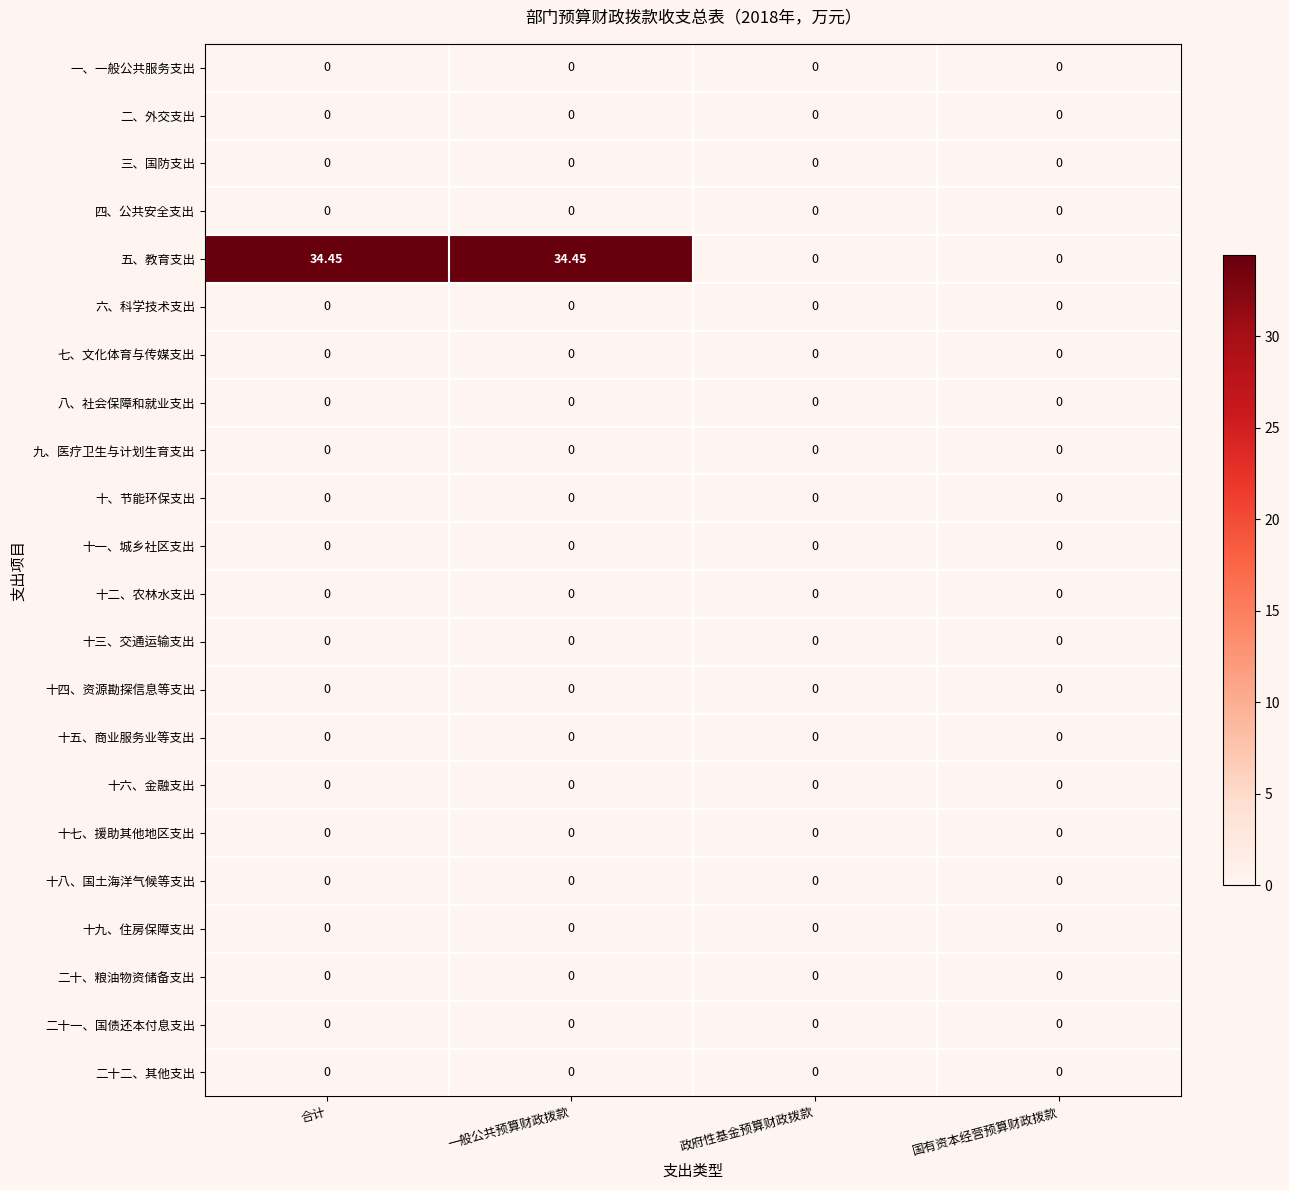

Which series has the largest total across all categories?

五、教育支出